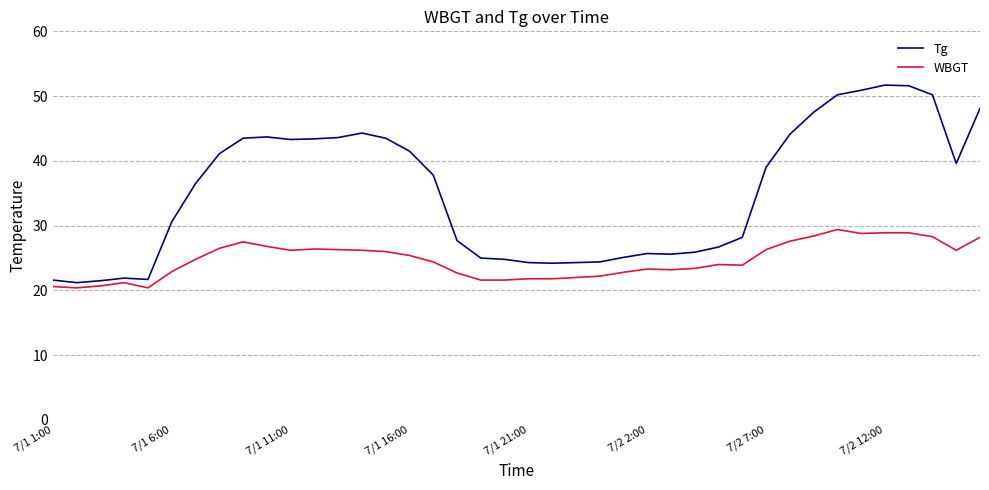

Which series has the widest spread of values?

Tg